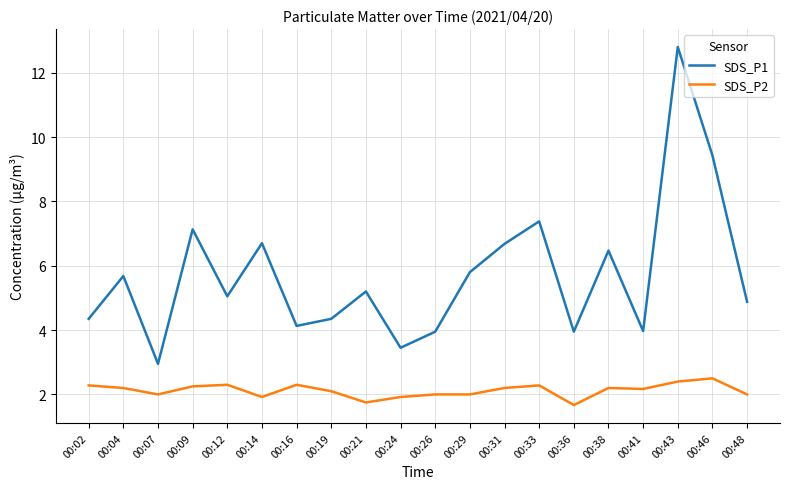

True or false: SDS_P2 and SDS_P1 intersect in this chart.

False